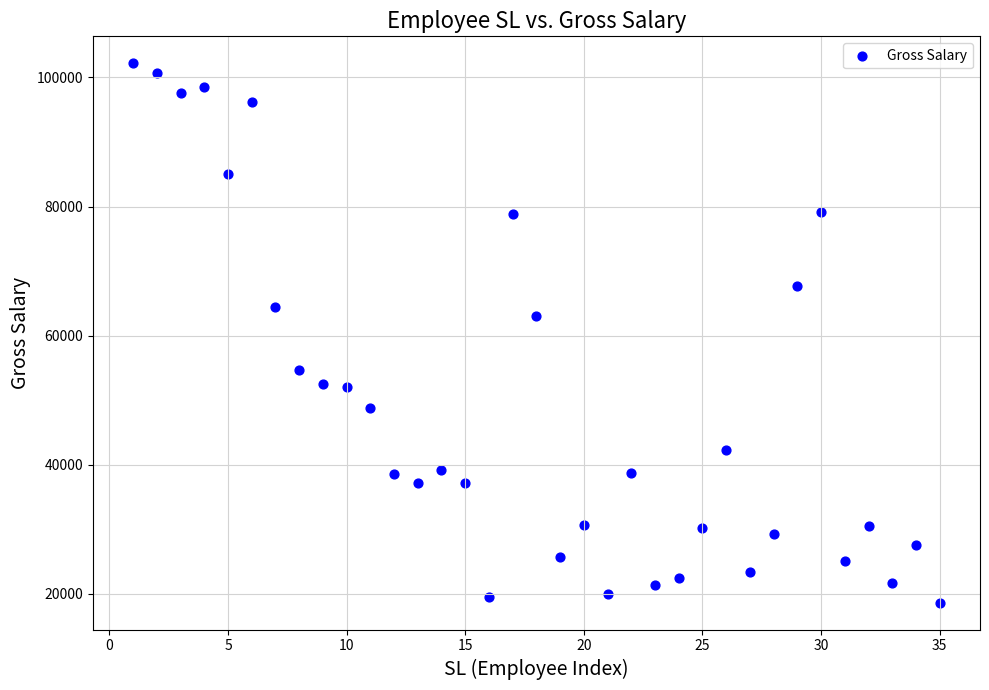

What Y value in the scatter plot is closest to 60400?

63000